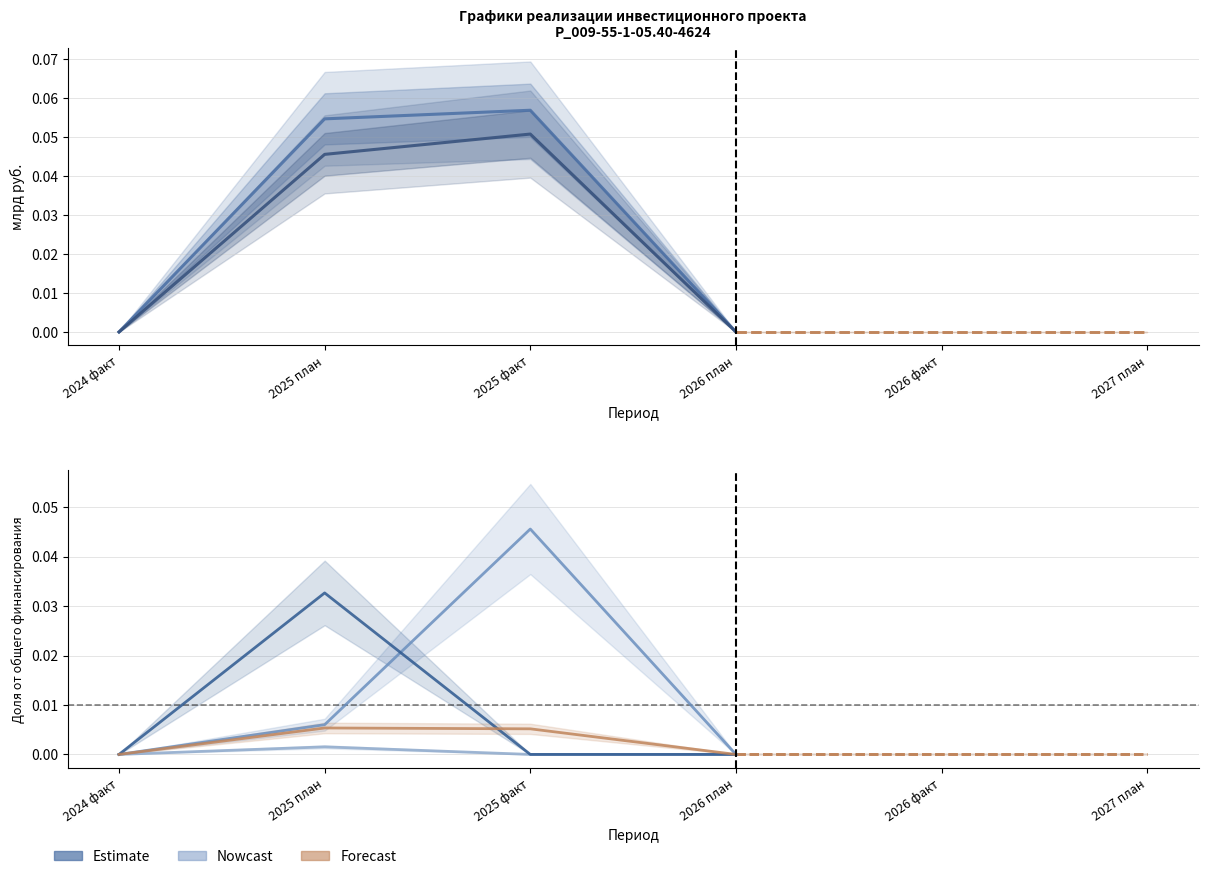

Count the Освоение капитальных вложений values in the range 0 to 1.

4